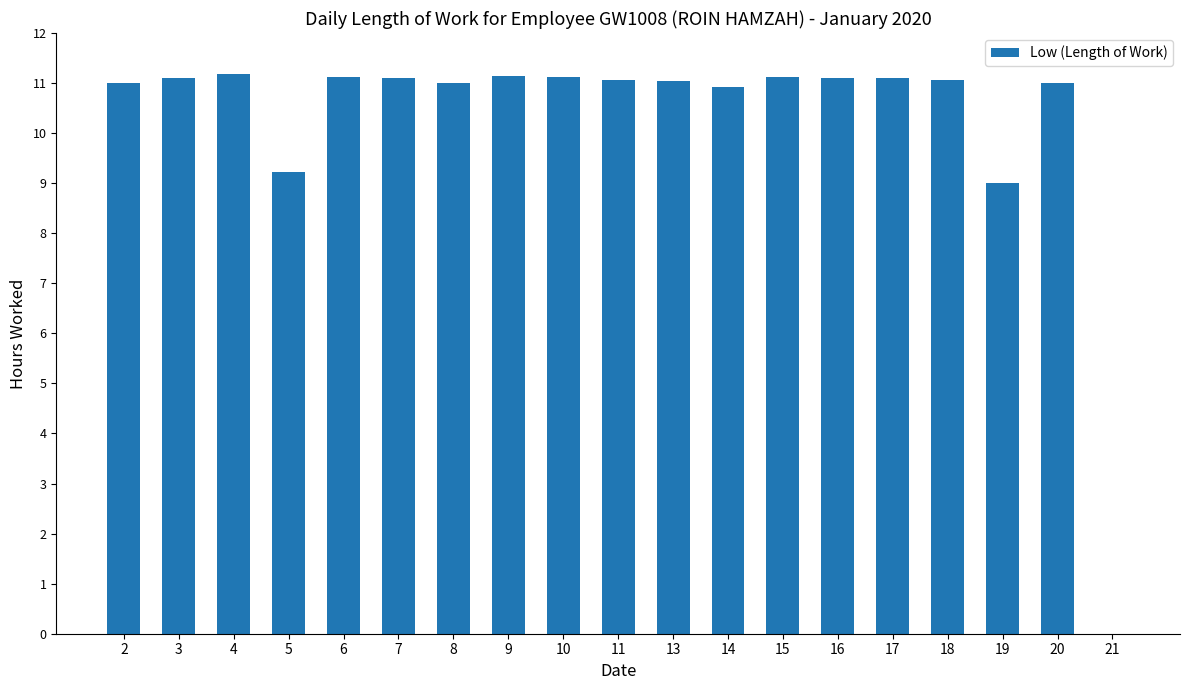

What is the average value?

10.3